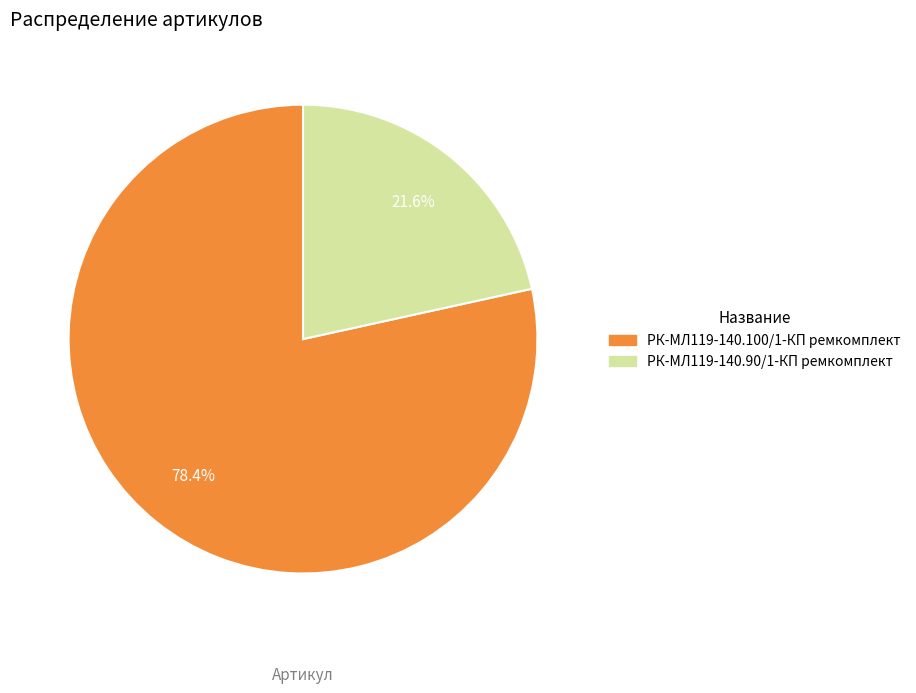

What is the largest slice in the pie chart?

РК-МЛ119-140.100/1-КП ремкомплект